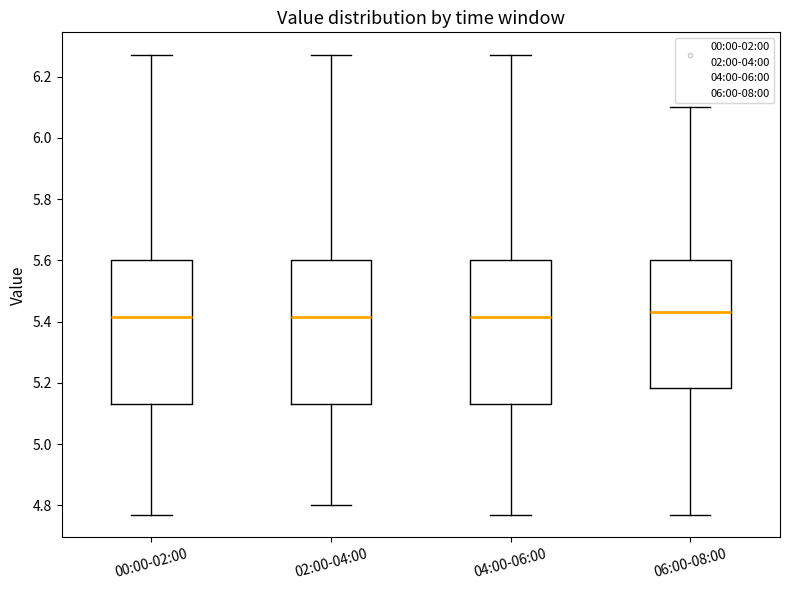

Reading left to right, read every box against the y-axis: the position of its median line, the range the box covers, and the ends of its whiskers. The values are not printed on the chart, so give them approximately, as read against the axis.

00:00-02:00: median 5.42, box 5.14 to 5.60, whiskers 4.78 to 6.28
02:00-04:00: median 5.42, box 5.14 to 5.60, whiskers 4.80 to 6.28
04:00-06:00: median 5.42, box 5.14 to 5.60, whiskers 4.78 to 6.28
06:00-08:00: median 5.44, box 5.18 to 5.60, whiskers 4.78 to 6.10